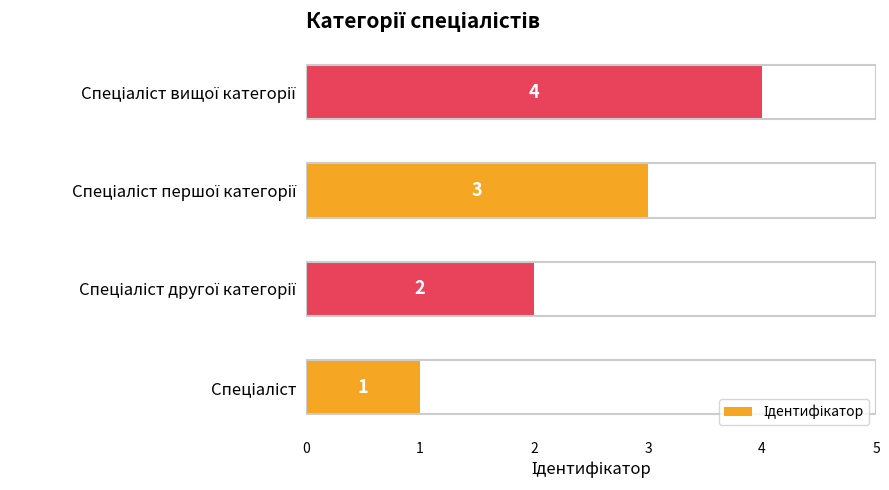

How many categories are shown in the chart?

4